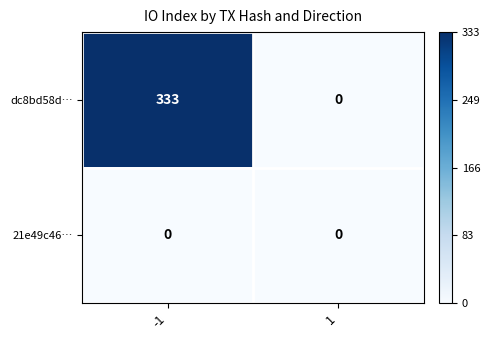

Which series has the widest spread of values?

dc8bd58d…